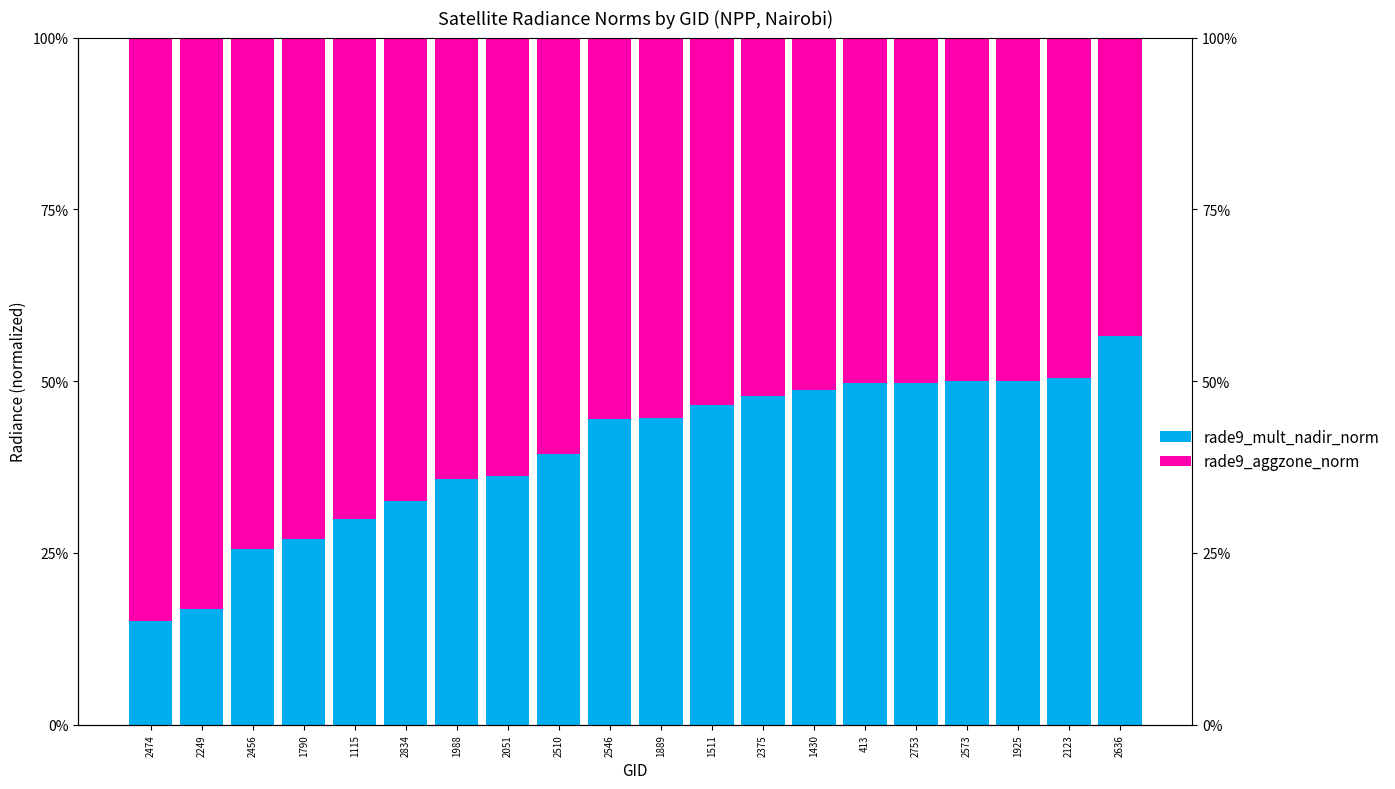

How many data points in rade9_aggzone_norm are above 55?

11